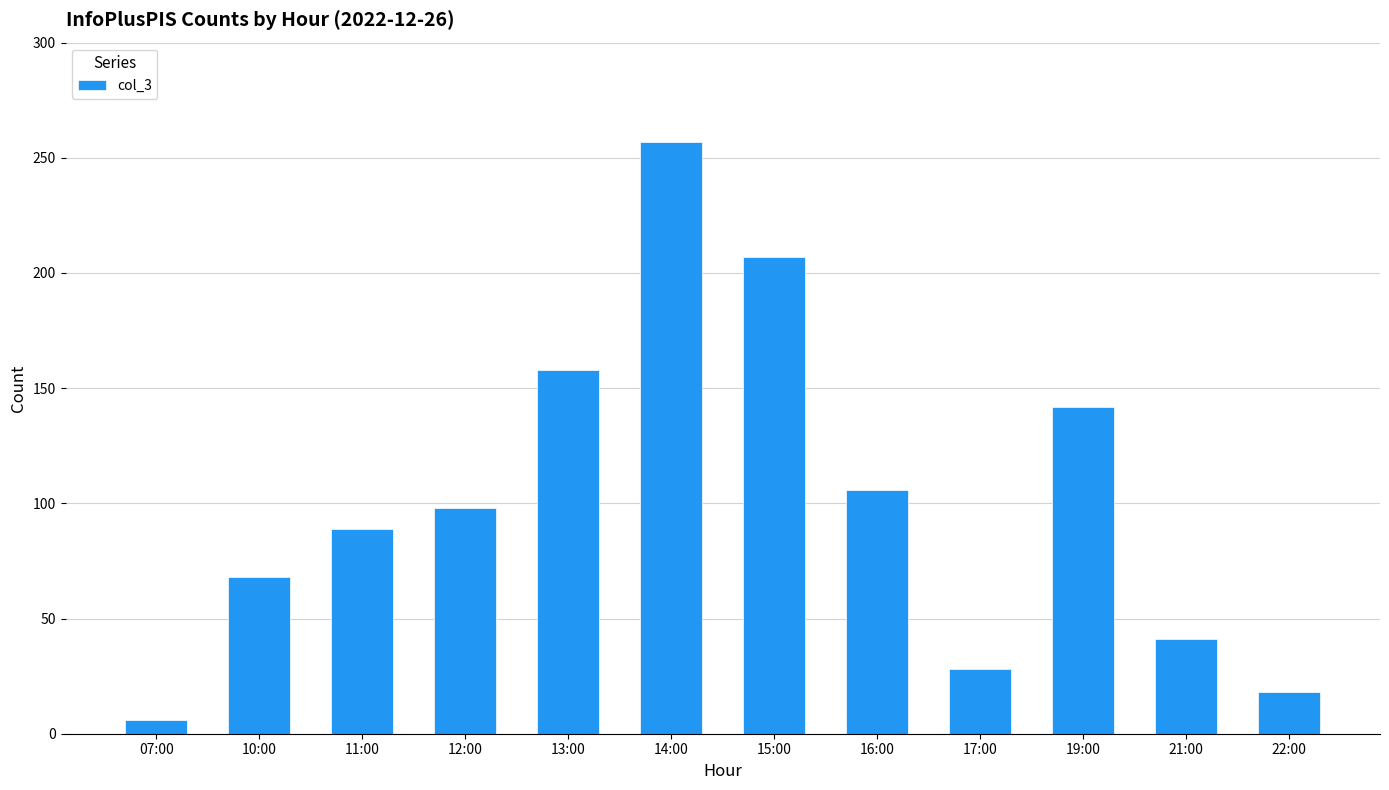

Count the number of data series in this chart.

1